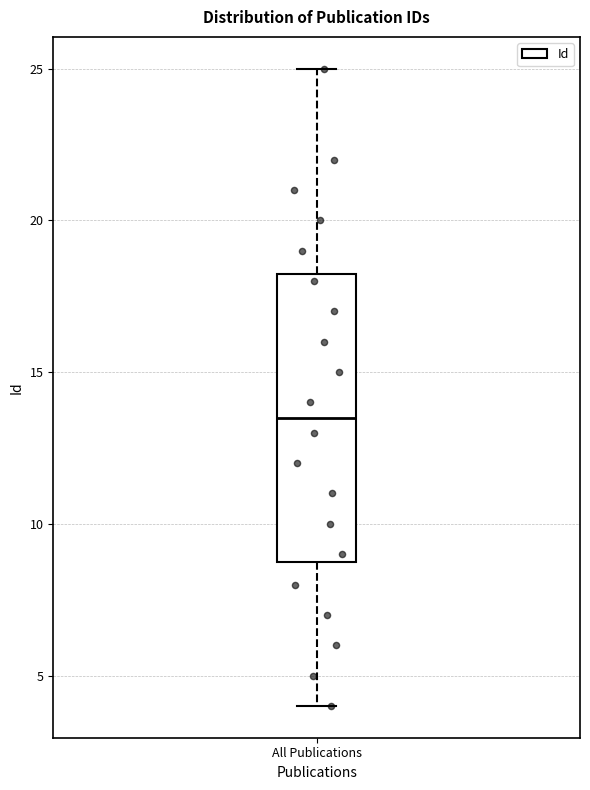

Transcribe this box plot: give where the median line is, the range the box spans, and where the two whiskers end, as read against the y-axis. The values are not printed on the chart, so give them approximately, as read against the axis.

median 13.5, box 9.0 to 18.5, whiskers 4.0 to 25.0